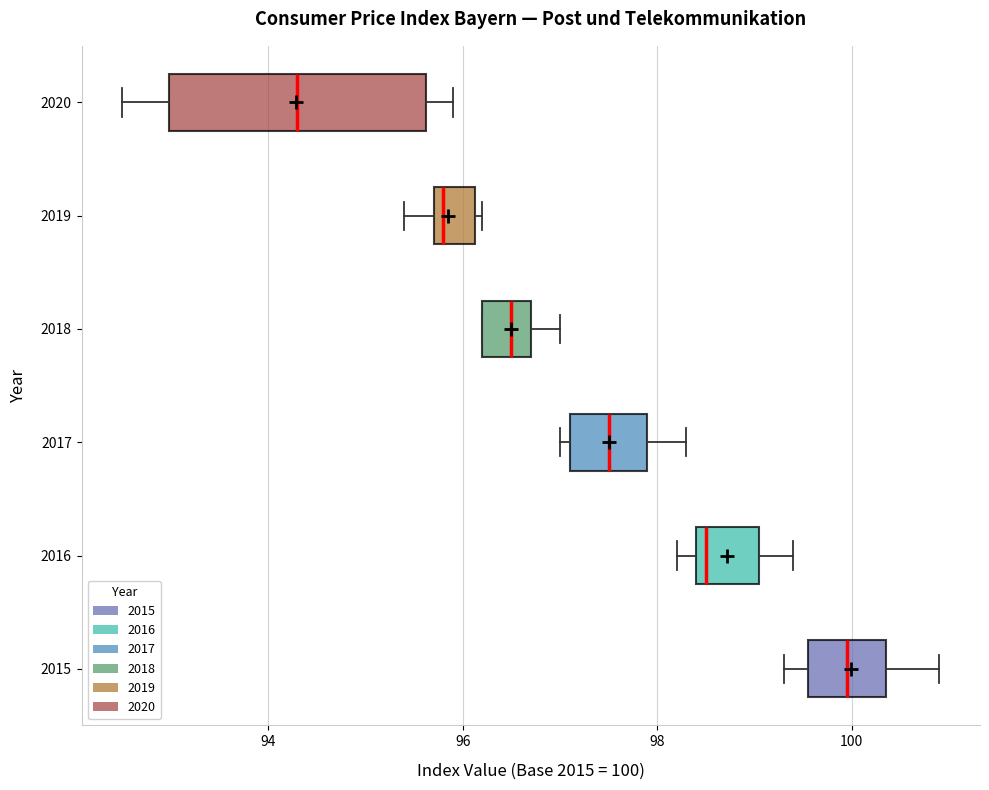

Which box's median line is the furthest to the left?

2020